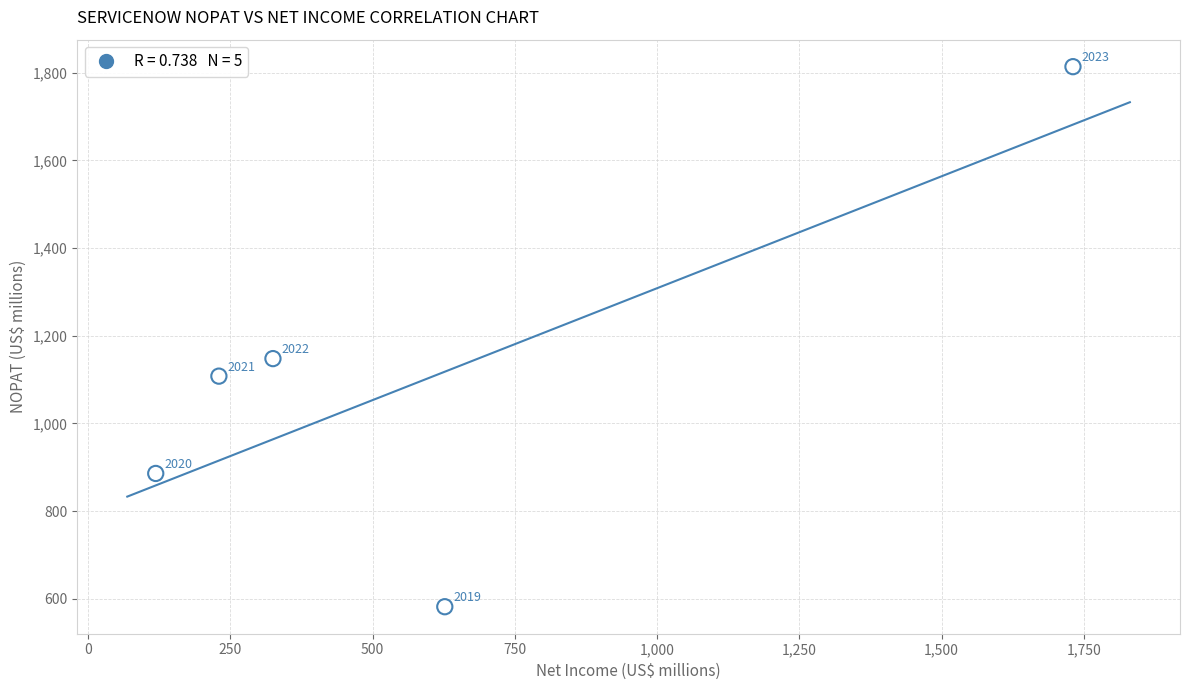

What Y value in the scatter plot is closest to 1198?

1148